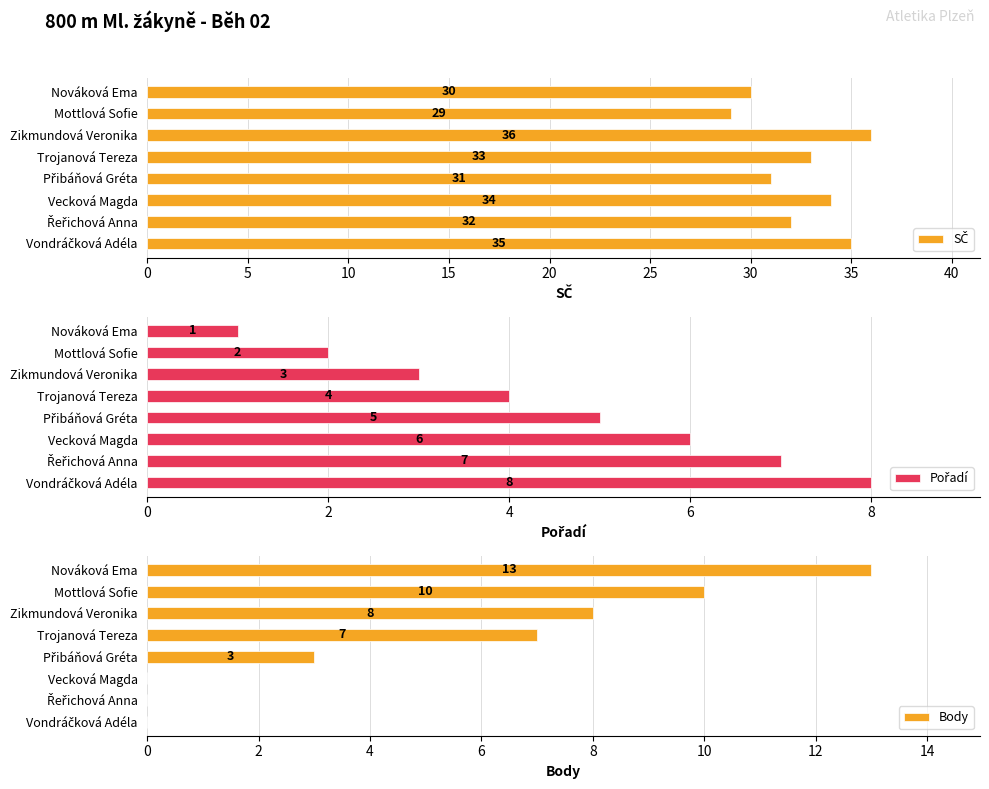

What is the maximum value shown in the chart?

36